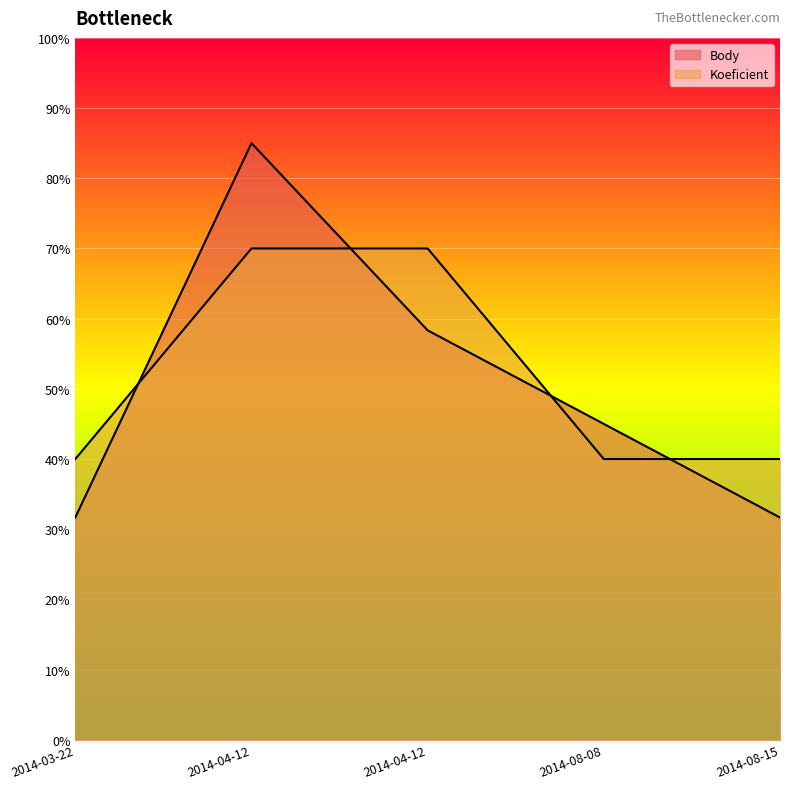

What is the sum of all Body values?

251.7